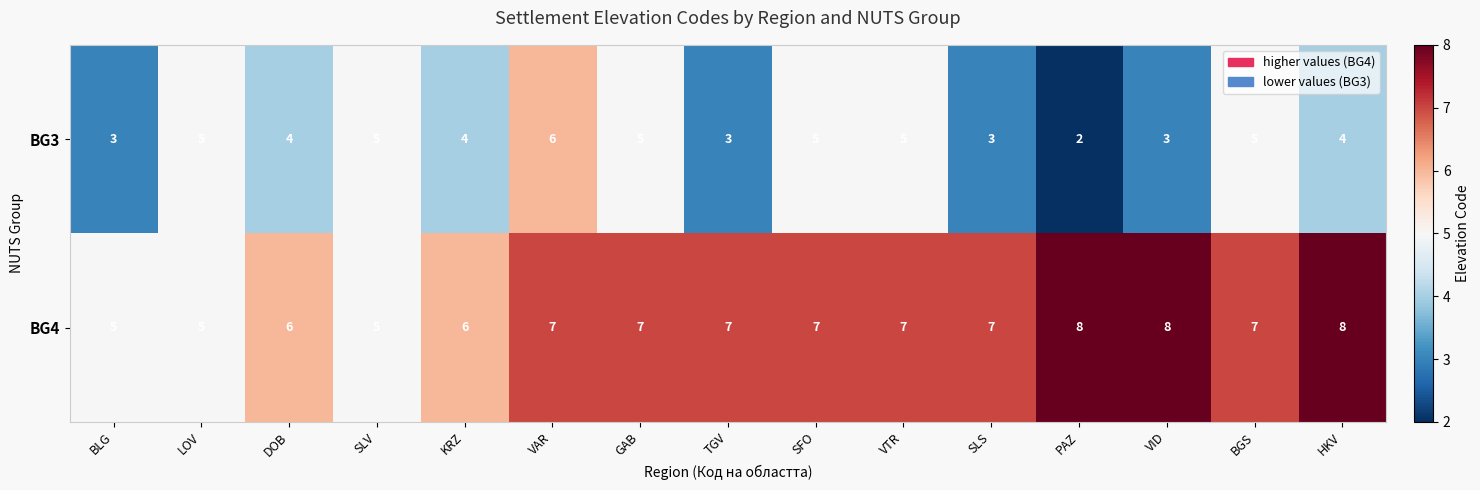

How many BG4 values are between 6 and 7?

9